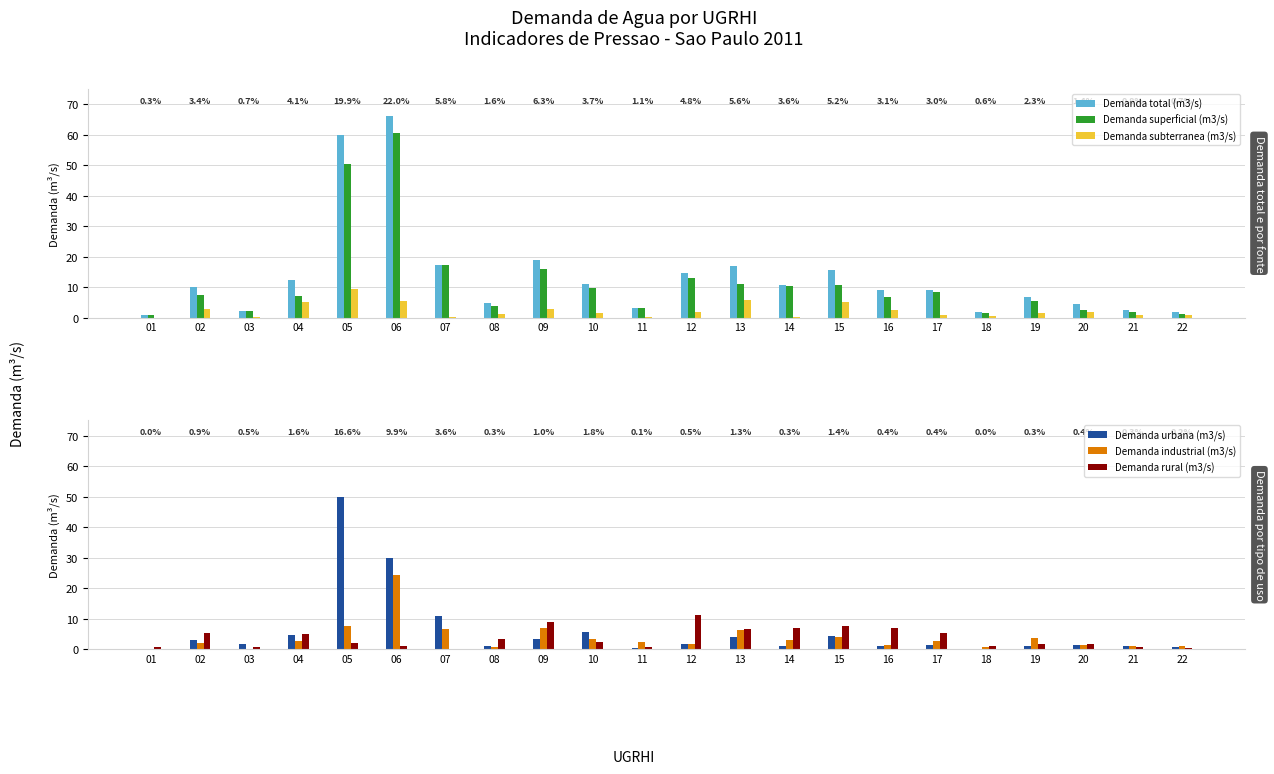

What is the greatest value displayed?

66.1